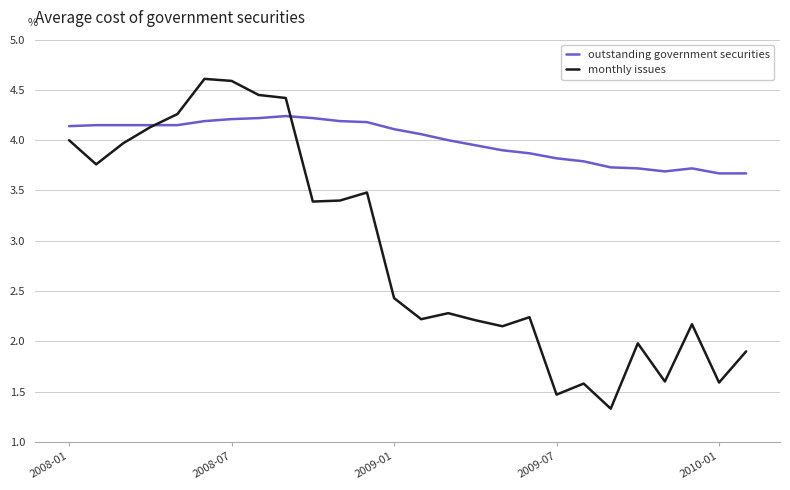

Which series has the largest range (max minus min)?

monthly issues